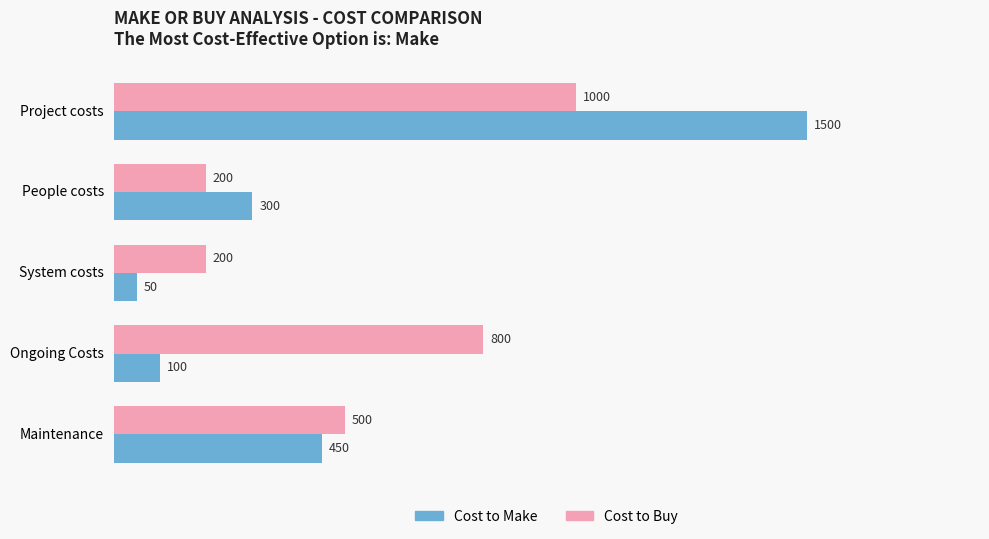

At how many categories does at least one series exceed 1300?

1